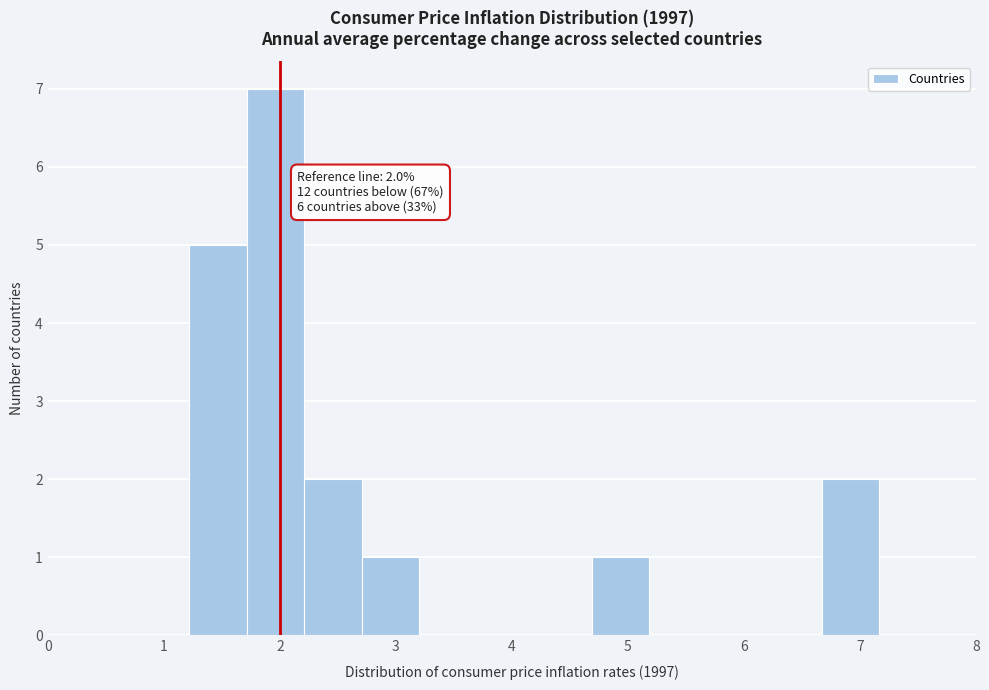

Over which range of the x-axis is the bar tallest?

1.7 to 2.2